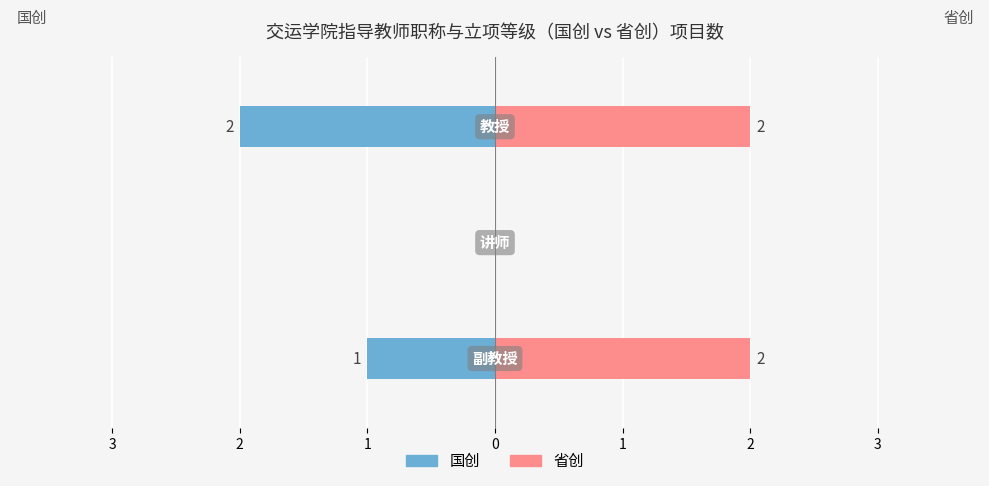

Between 2 and 1, which series saw the biggest shift?

国创